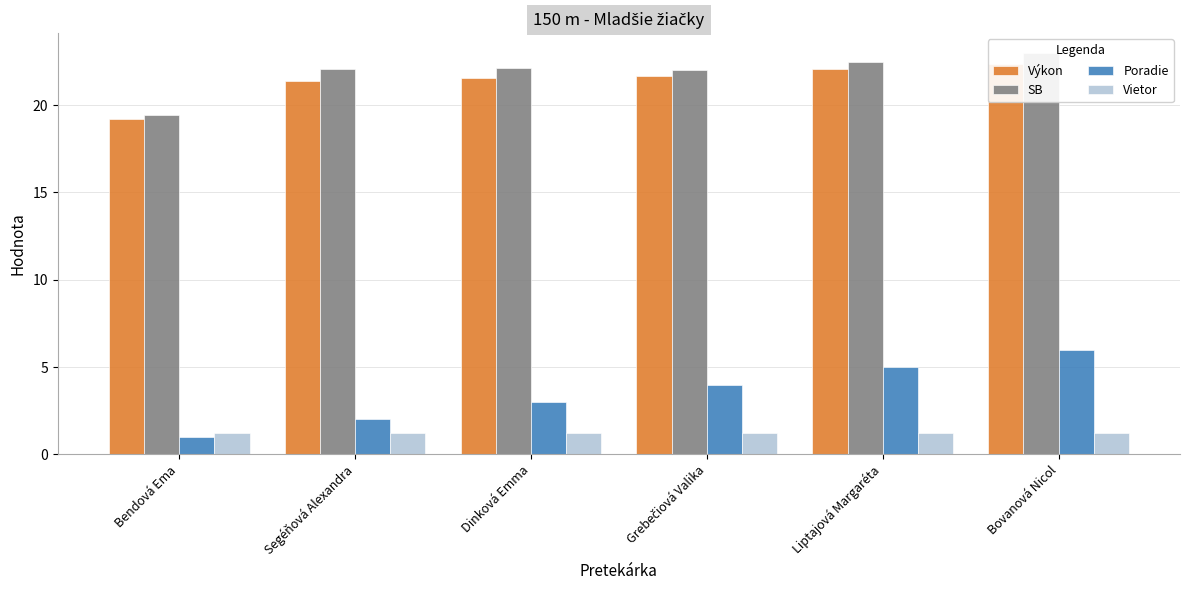

Between Bendová Ema and Segéňová Alexandra, which series saw the biggest shift?

SB